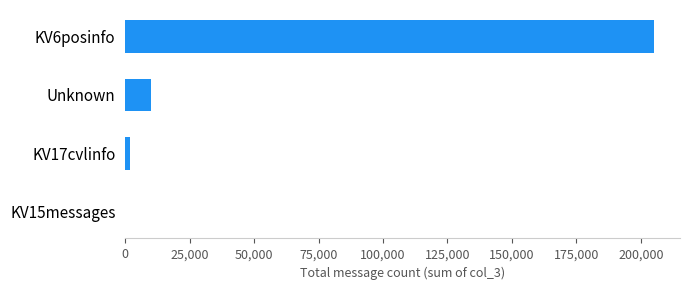

What is the sum of all values?

216677